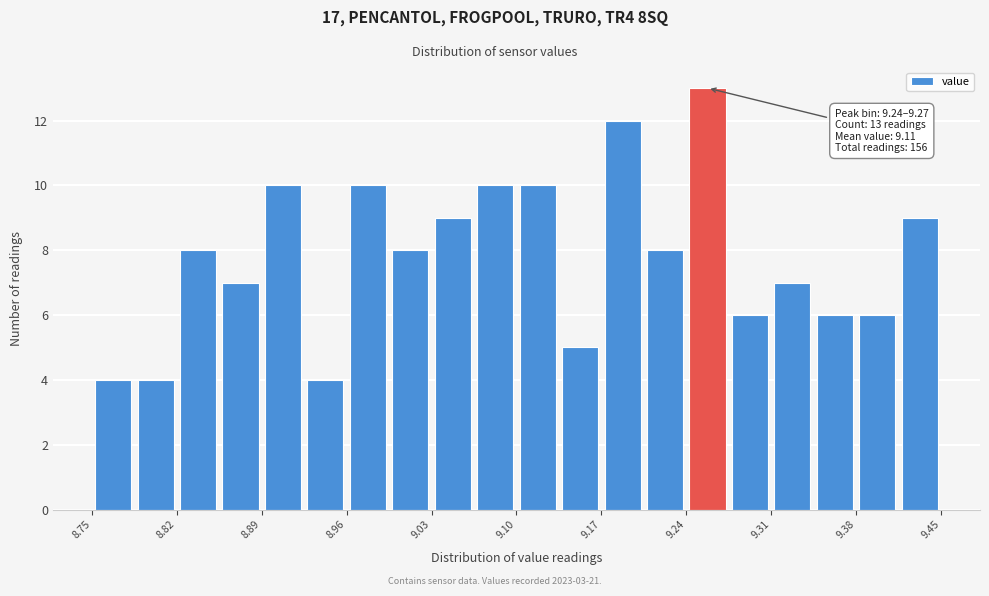

Around what value on the x-axis is the tallest bar? Give the approximate position of its centre, as read against the axis.

9.26